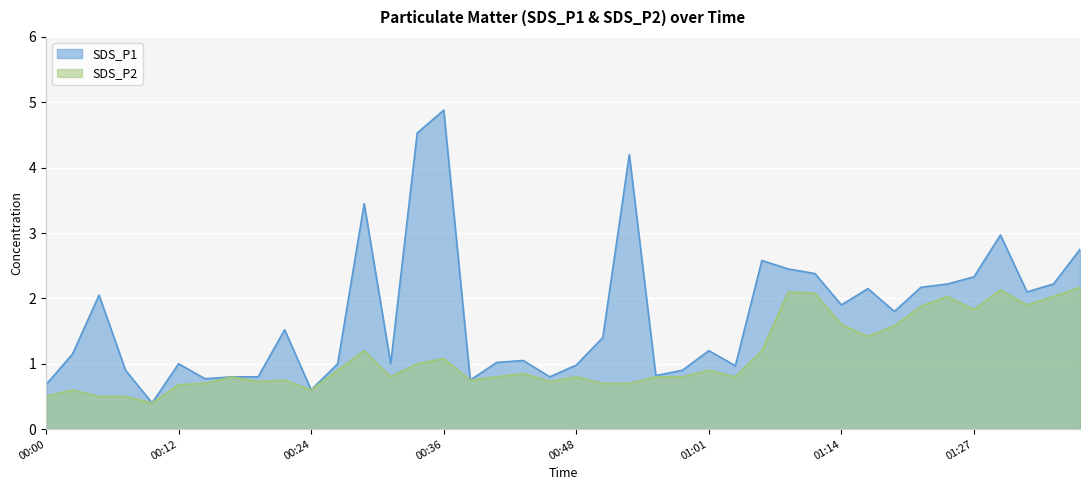

What is the value of the SDS_P2 point at the 9th from the left?

0.7